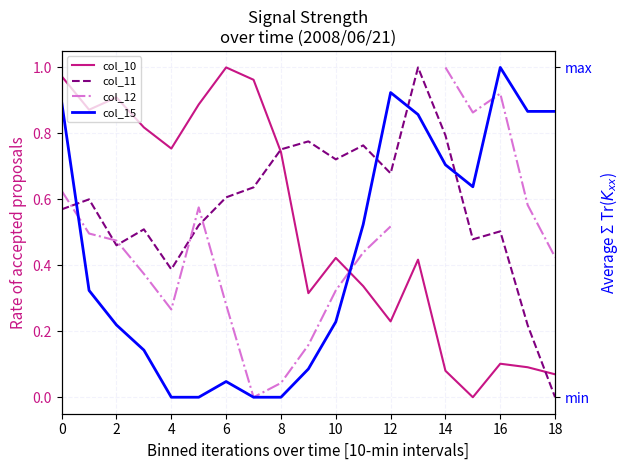

How many data points does each series have?

19